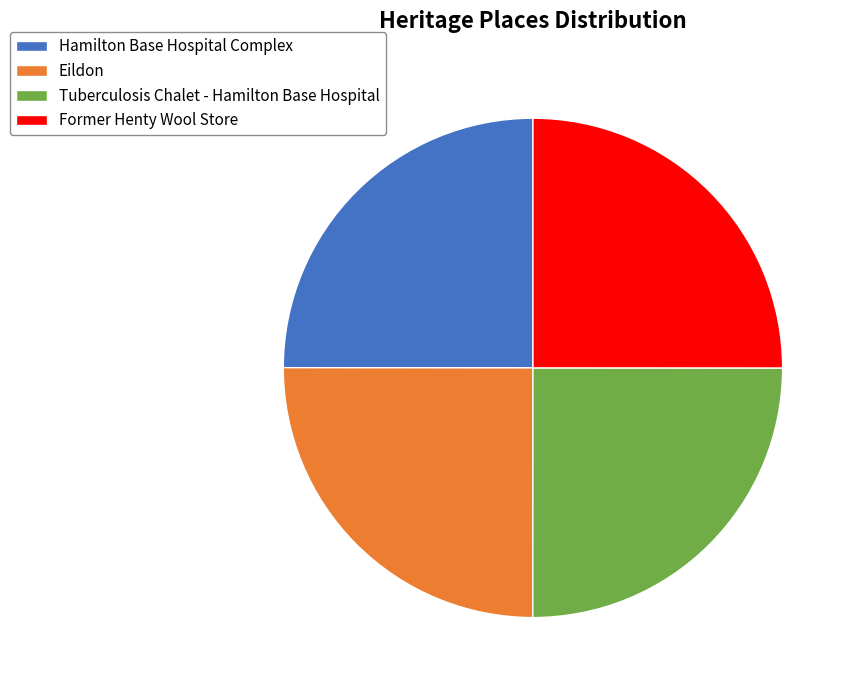

Is there a majority slice in this chart?

No